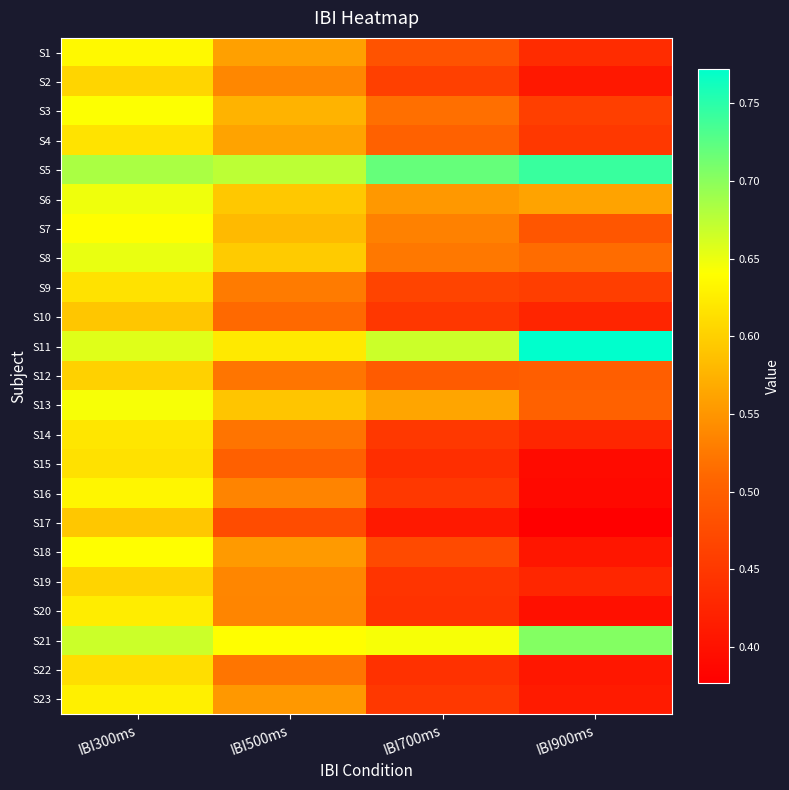

Reading left to right, what are all the values shown in this chart?

S1: IBI300ms=0.6	IBI500ms=0.6	IBI700ms=0.5	IBI900ms=0.4
S2: IBI300ms=0.6	IBI500ms=0.5	IBI700ms=0.5	IBI900ms=0.4
S3: IBI300ms=0.6	IBI500ms=0.6	IBI700ms=0.5	IBI900ms=0.5
S4: IBI300ms=0.6	IBI500ms=0.6	IBI700ms=0.5	IBI900ms=0.5
S5: IBI300ms=0.7	IBI500ms=0.7	IBI700ms=0.7	IBI900ms=0.7
S6: IBI300ms=0.6	IBI500ms=0.6	IBI700ms=0.6	IBI900ms=0.6
S7: IBI300ms=0.6	IBI500ms=0.6	IBI700ms=0.5	IBI900ms=0.5
S8: IBI300ms=0.7	IBI500ms=0.6	IBI700ms=0.5	IBI900ms=0.5
S9: IBI300ms=0.6	IBI500ms=0.5	IBI700ms=0.5	IBI900ms=0.5
S10: IBI300ms=0.6	IBI500ms=0.5	IBI700ms=0.4	IBI900ms=0.4
S11: IBI300ms=0.7	IBI500ms=0.6	IBI700ms=0.7	IBI900ms=0.8
S12: IBI300ms=0.6	IBI500ms=0.5	IBI700ms=0.5	IBI900ms=0.5
S13: IBI300ms=0.6	IBI500ms=0.6	IBI700ms=0.6	IBI900ms=0.5
S14: IBI300ms=0.6	IBI500ms=0.5	IBI700ms=0.5	IBI900ms=0.4
S15: IBI300ms=0.6	IBI500ms=0.5	IBI700ms=0.4	IBI900ms=0.4
S16: IBI300ms=0.6	IBI500ms=0.5	IBI700ms=0.5	IBI900ms=0.4
S17: IBI300ms=0.6	IBI500ms=0.5	IBI700ms=0.4	IBI900ms=0.4
S18: IBI300ms=0.6	IBI500ms=0.6	IBI700ms=0.5	IBI900ms=0.4
S19: IBI300ms=0.6	IBI500ms=0.5	IBI700ms=0.4	IBI900ms=0.4
S20: IBI300ms=0.6	IBI500ms=0.5	IBI700ms=0.4	IBI900ms=0.4
S21: IBI300ms=0.7	IBI500ms=0.6	IBI700ms=0.6	IBI900ms=0.7
S22: IBI300ms=0.6	IBI500ms=0.5	IBI700ms=0.4	IBI900ms=0.4
S23: IBI300ms=0.6	IBI500ms=0.6	IBI700ms=0.4	IBI900ms=0.4